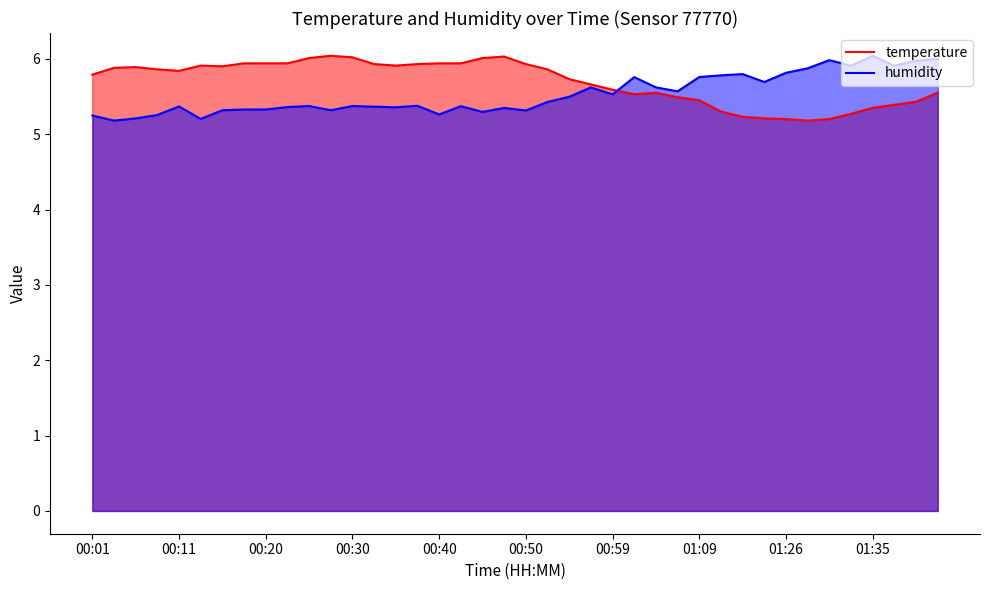

What is the difference between the highest and lowest values at 01:35?

0.7